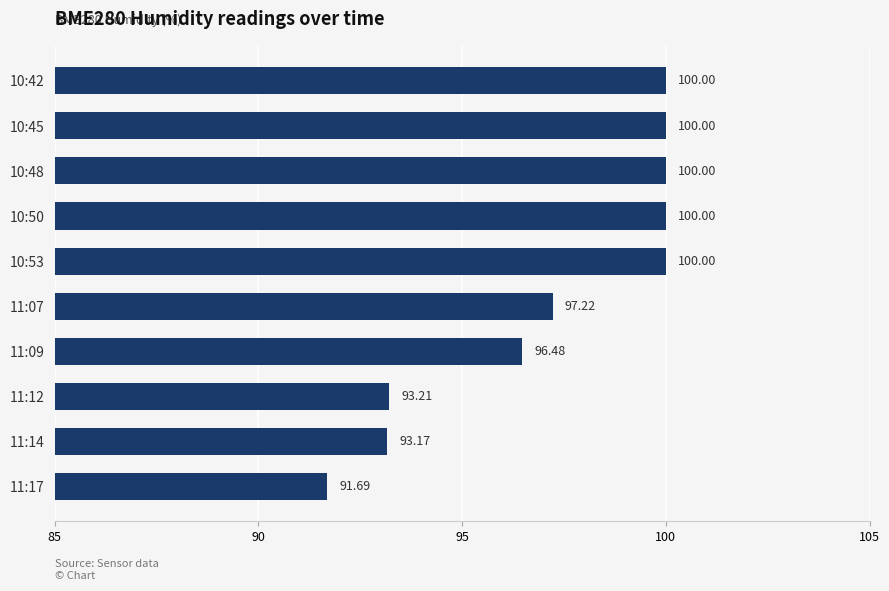

What is the change in value from 10:50 to 11:12?

-6.8